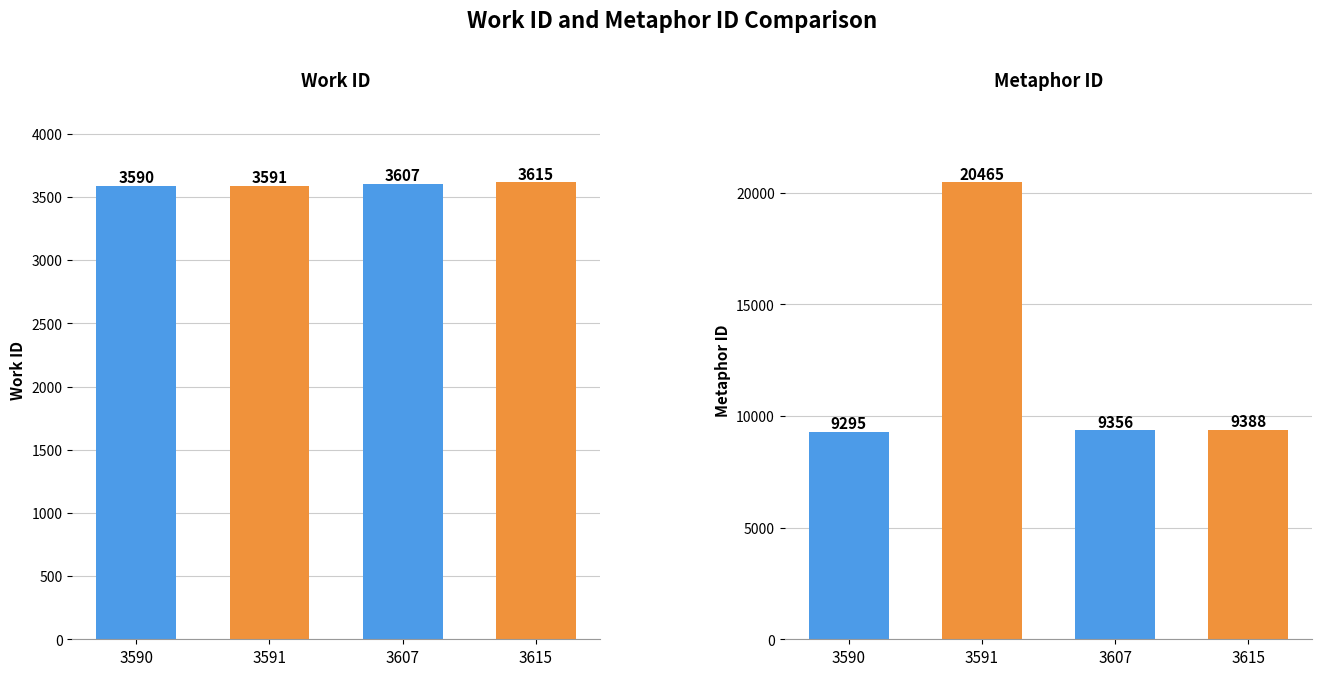

Reading left to right, list all the values displayed in this chart.

work_id: 3590=3590	3591=3591	3607=3607	3615=3615
id: 3590=9295	3591=20465	3607=9356	3615=9388